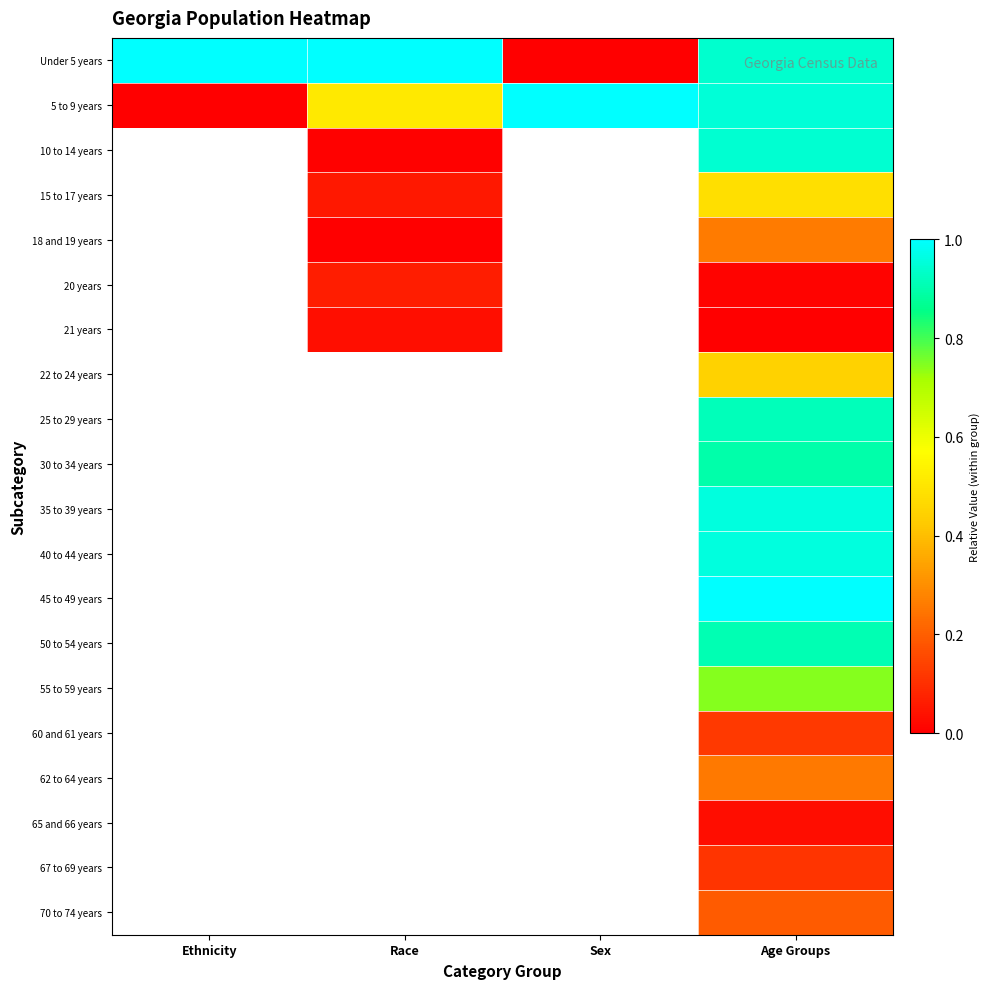

How many positive values does the 62 to 64 years series have?

1